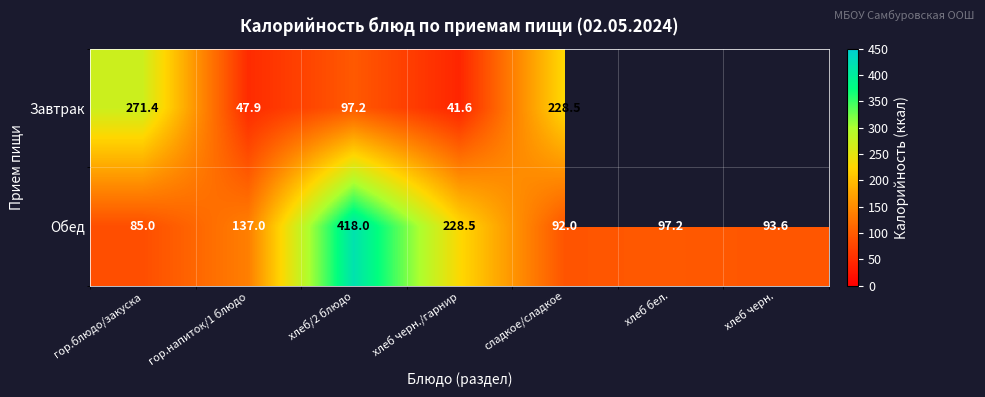

How many data points does each series have?

7